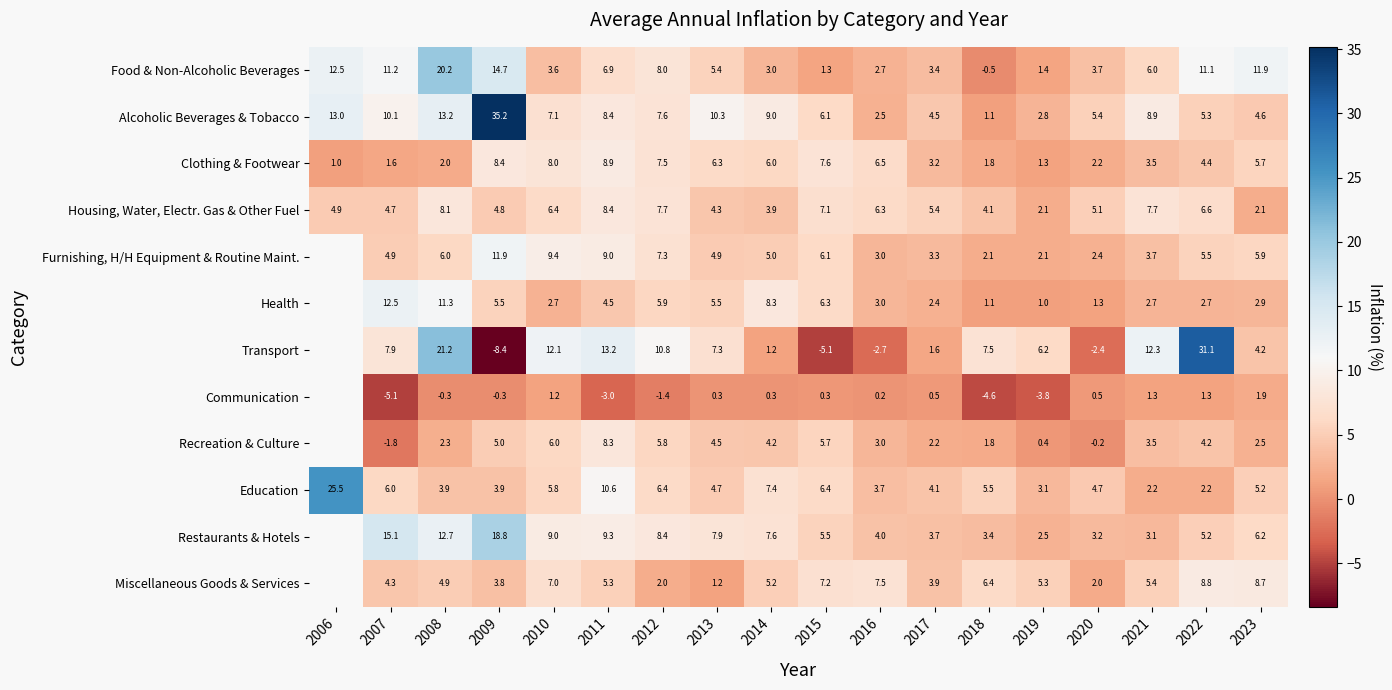

What is the difference between the Alcoholic Beverages & Tobacco values at 2023 and 2006?

8.4